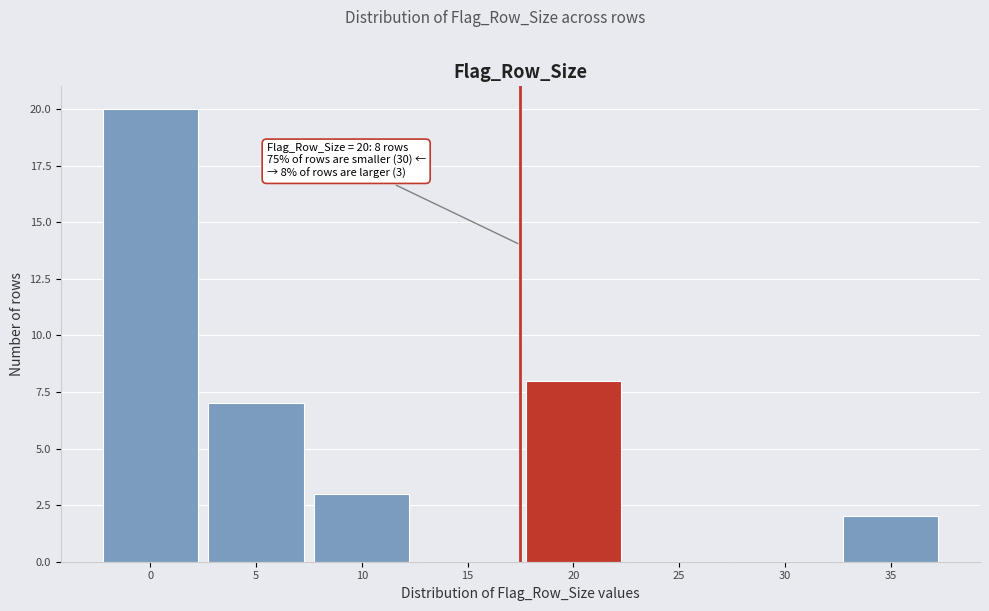

Where is the data nearest to the value 10?

20